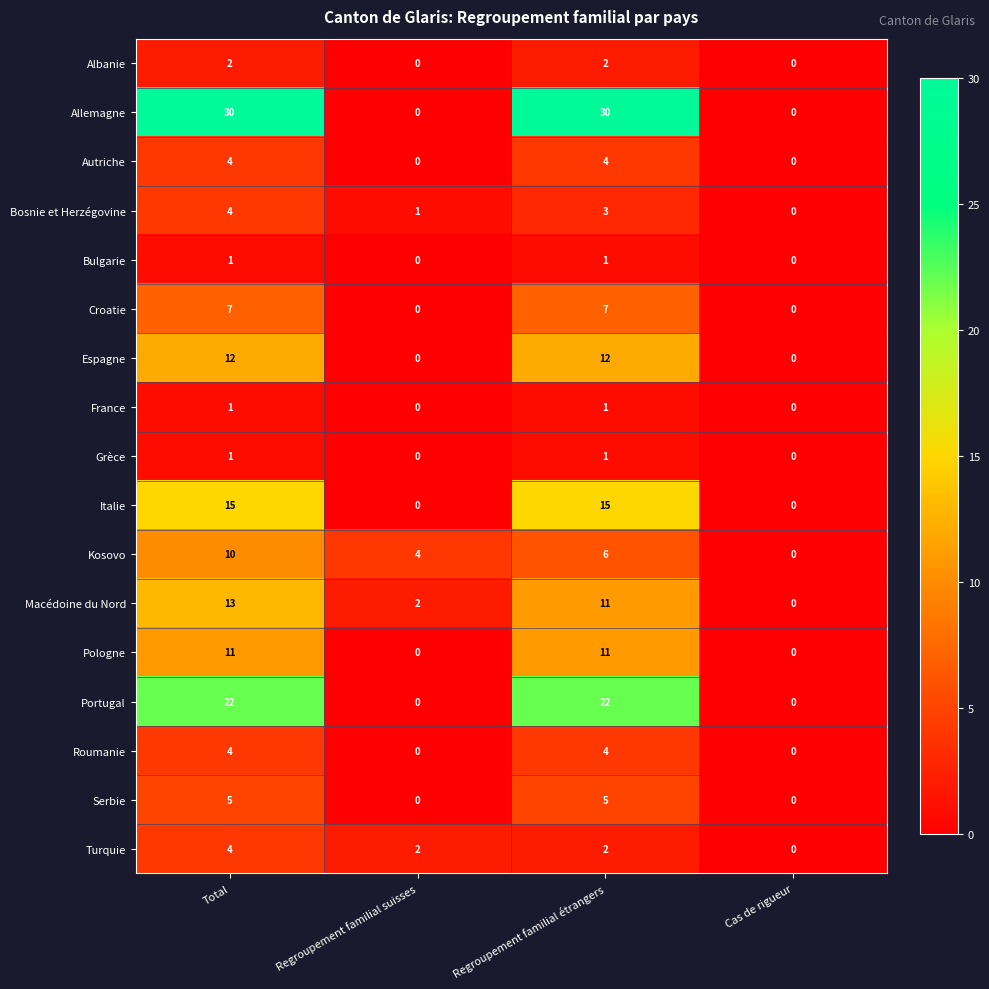

Read the Roumanie value at Total.

4